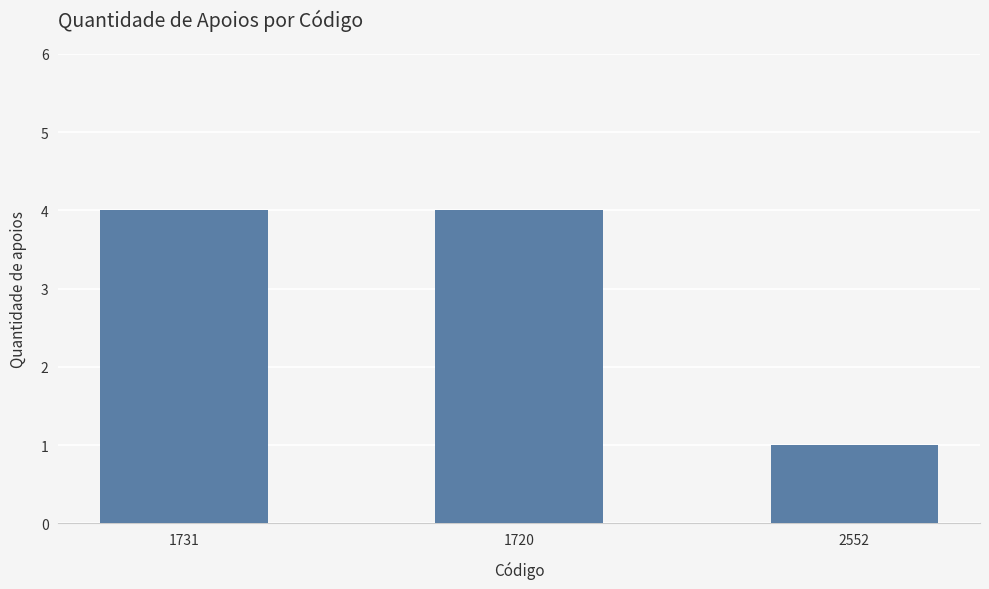

What is the value of the 2nd bar from the left?

4